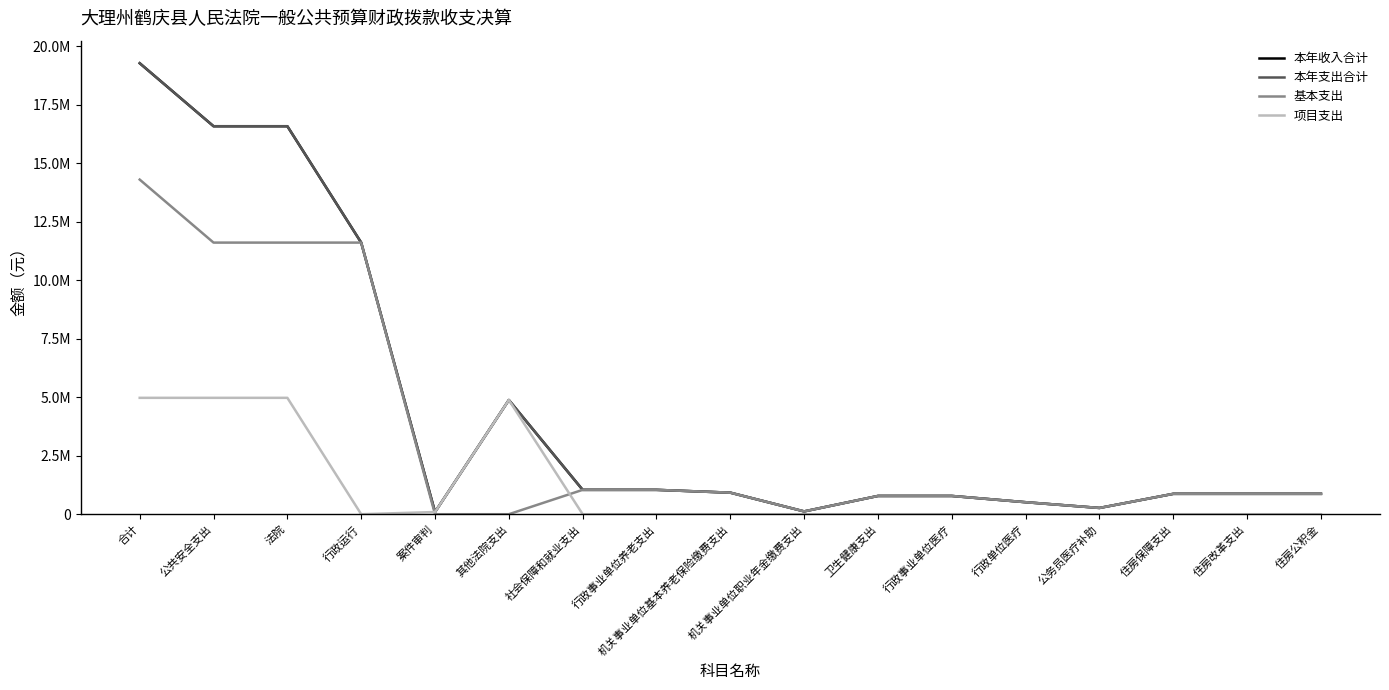

Does the chart have visible grid lines?

No